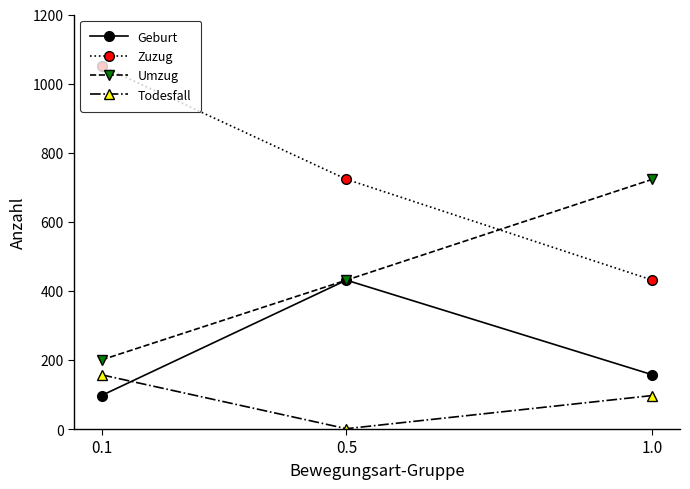

The value of Geburt at 0.5 is 431. True or false?

True